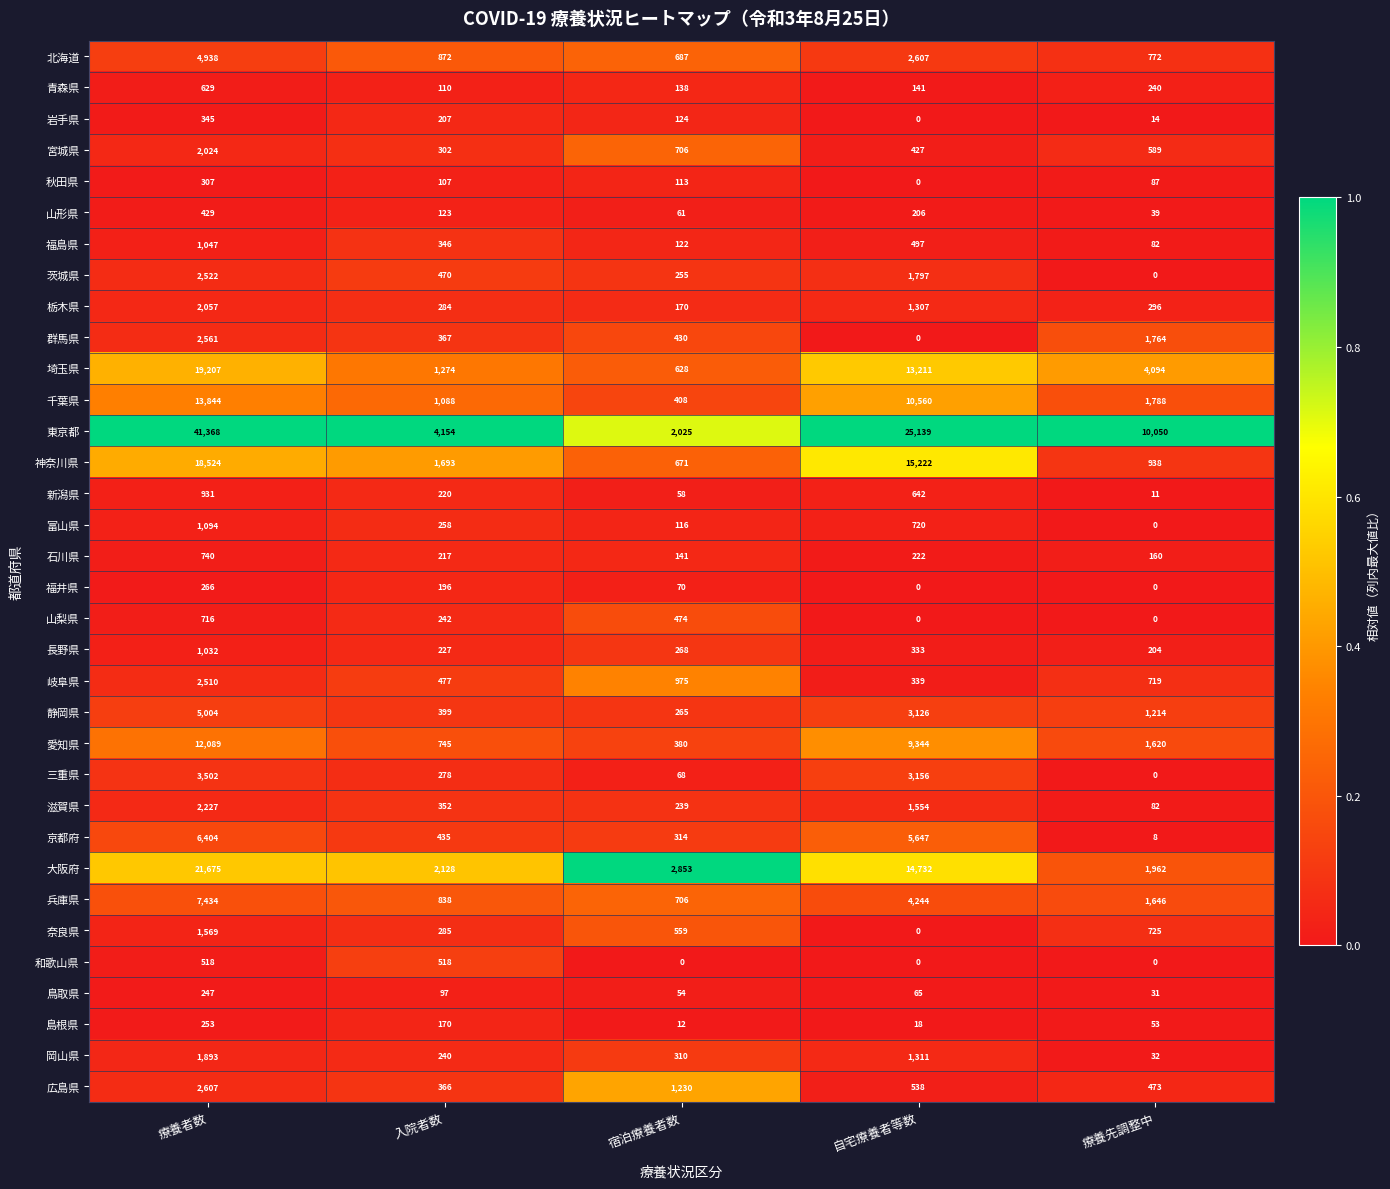

True or false: 神奈川県 has a value of 24988 at 療養者数.

False